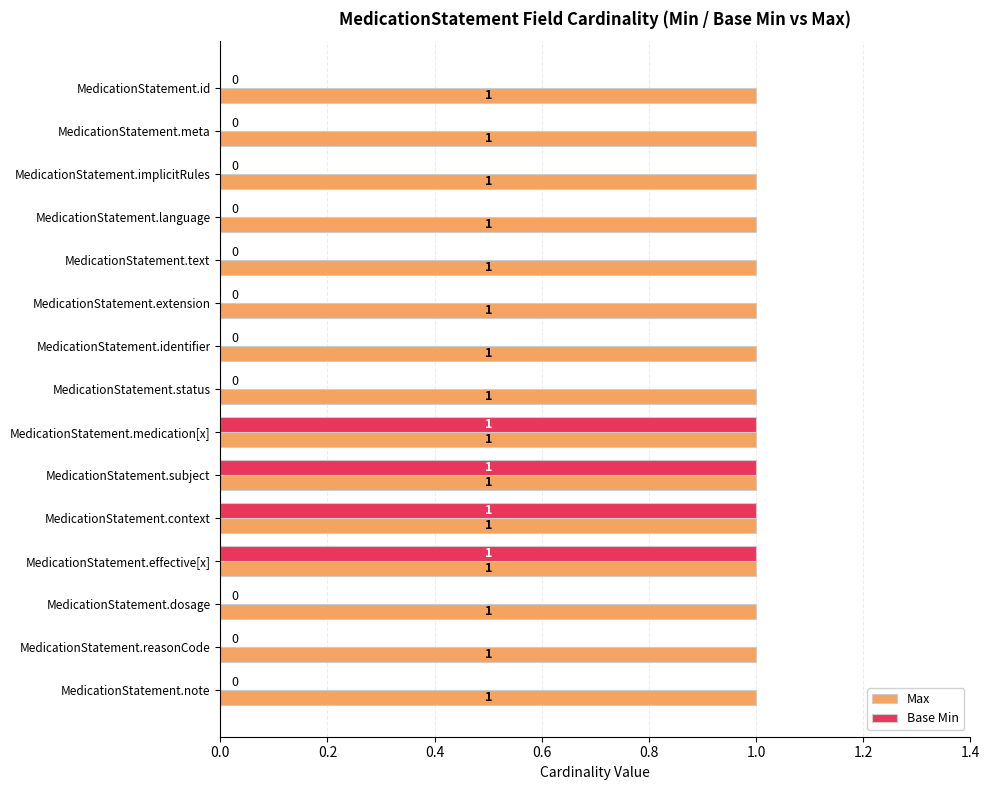

The value of Max at MedicationStatement.extension is 2. True or false?

False